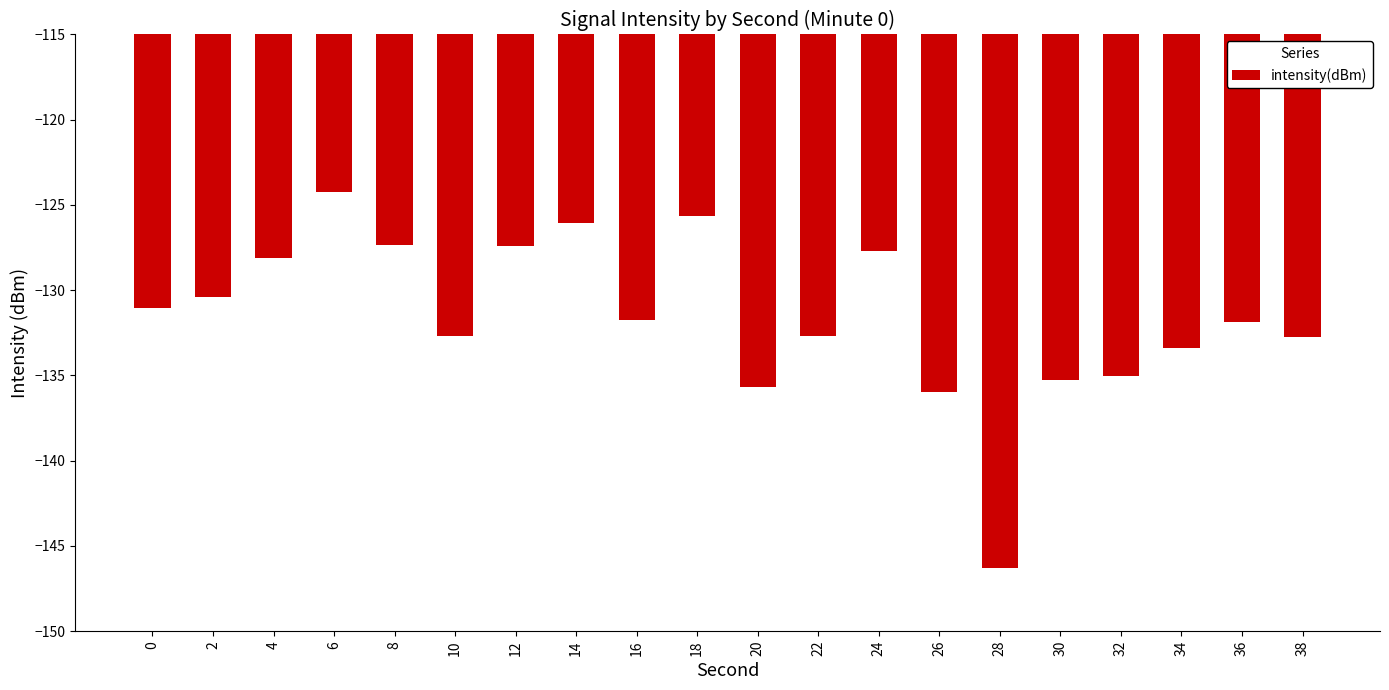

The chart shows a value of -48.4 at 14. True or false?

False